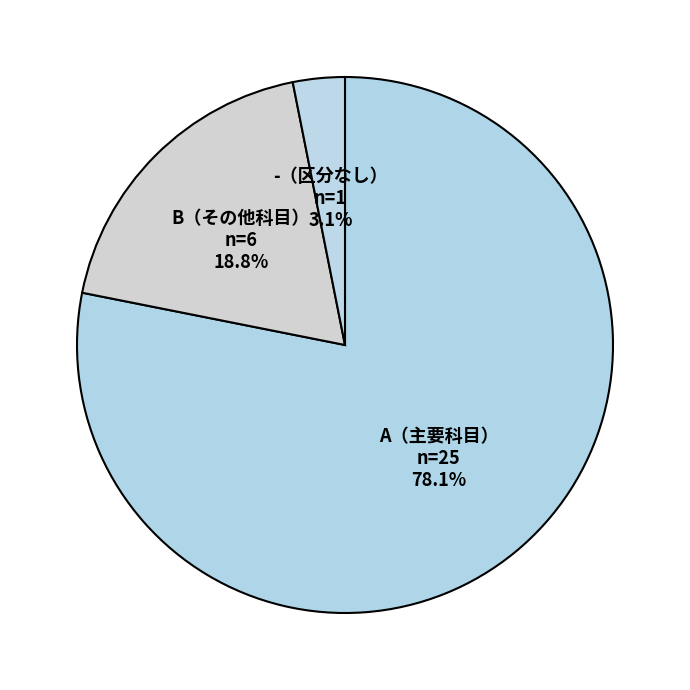

What is the smallest slice in the pie chart?

-（区分なし）